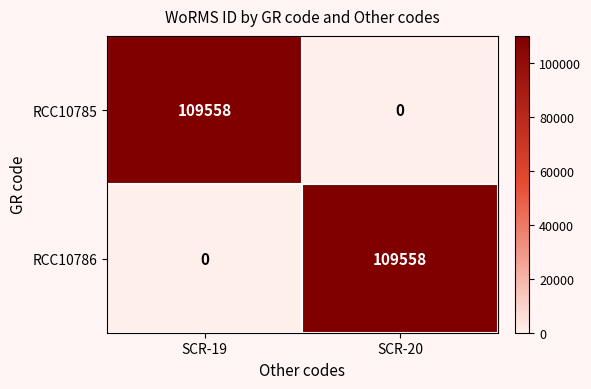

True or false: RCC10785 has a value of 109558 at SCR-19.

True